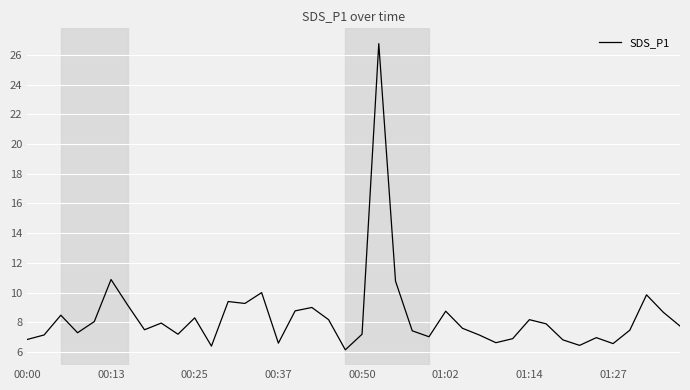

What is the greatest value displayed?

26.8